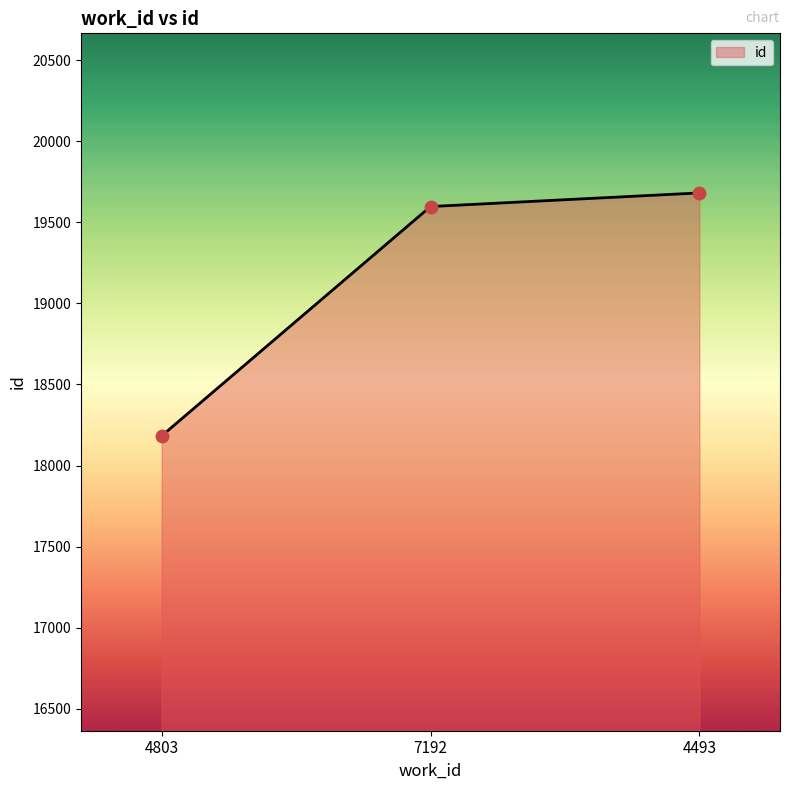

What is the ratio of the value at 4493 to the value at 4803?

1.1